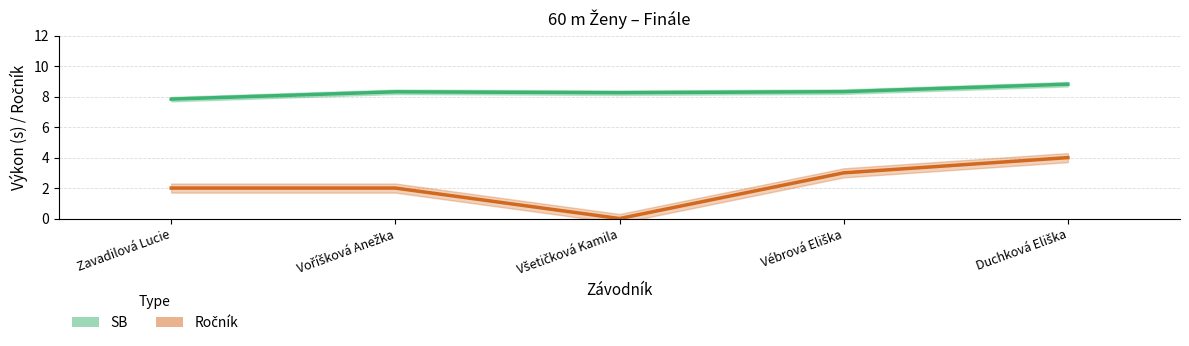

What is the difference between the maximum and minimum values in the Ročník series?

4.0